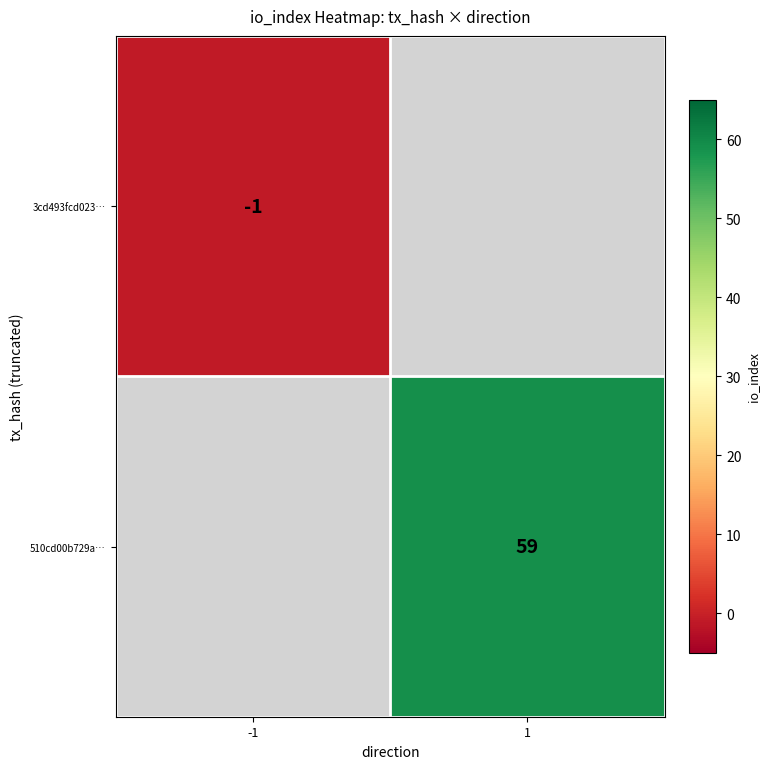

Is the value of 3cd493fcd023… at -1 greater than the value of 510cd00b729a… at 1?

No